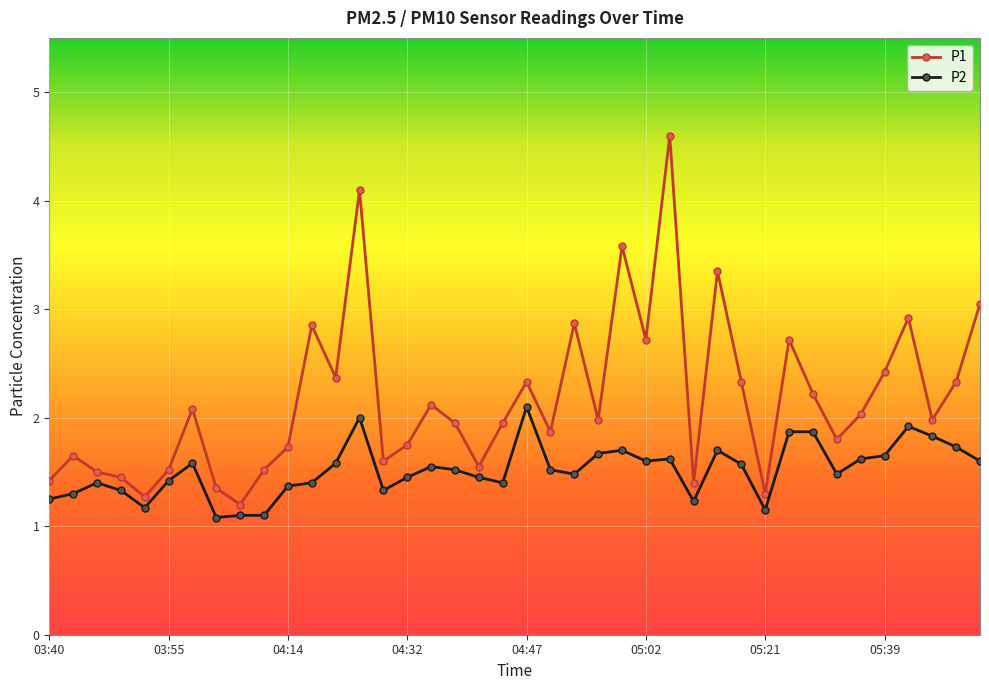

Which series has the largest total across all categories?

P1